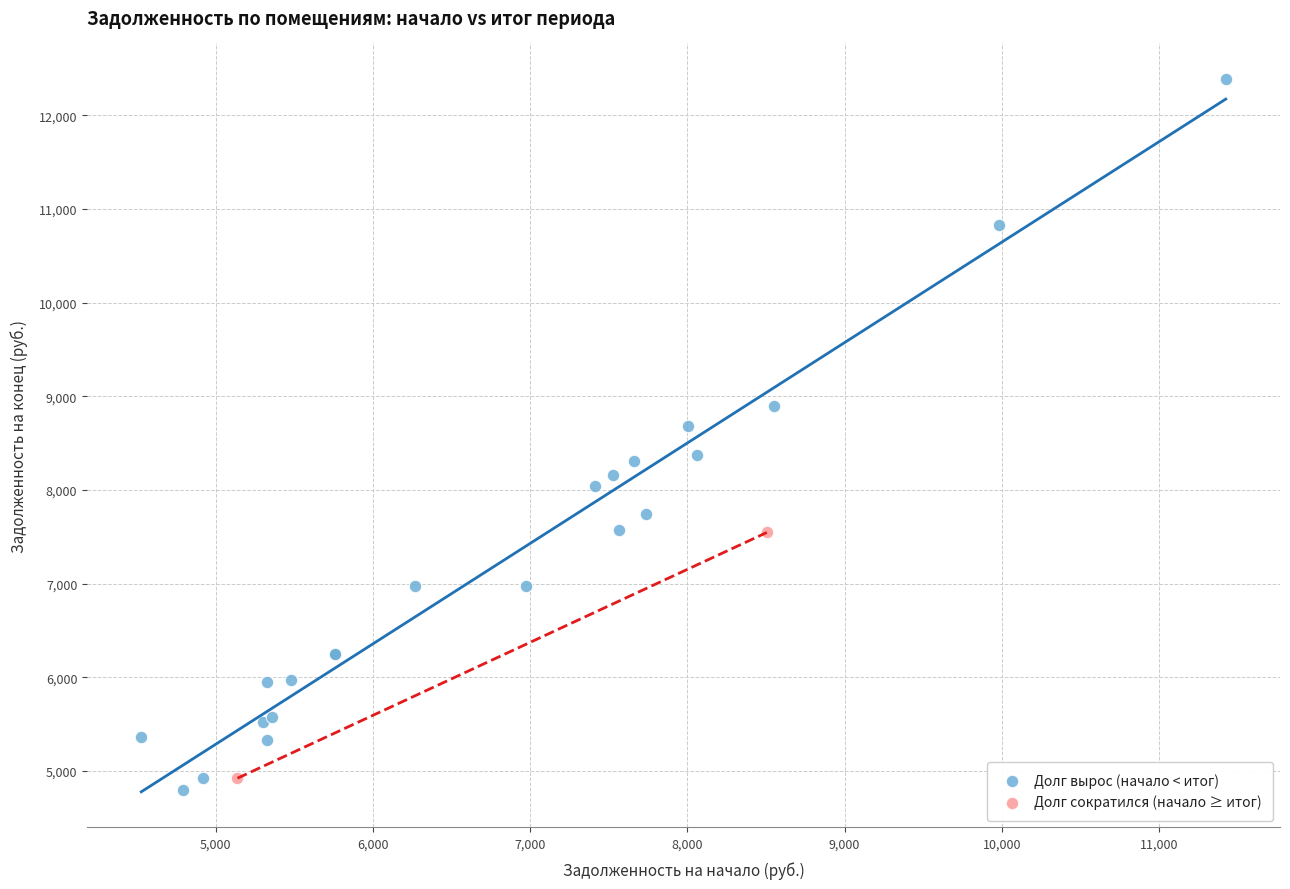

What are all the series names shown in the legend?

Долг вырос (начало < итог), Долг сократился (начало ≥ итог)